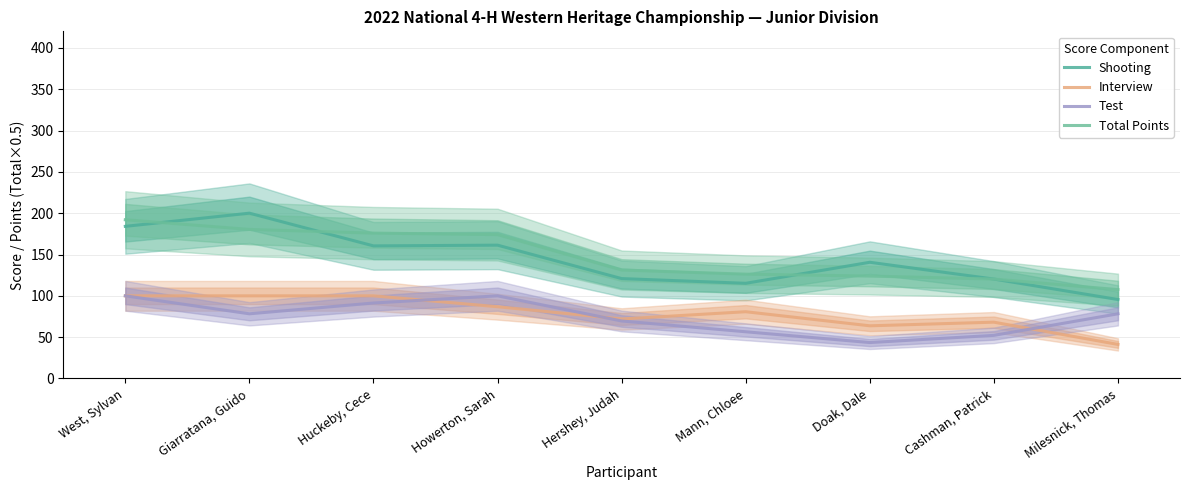

What are all the series names shown in the legend?

Shooting, Interview, Test, Total Points